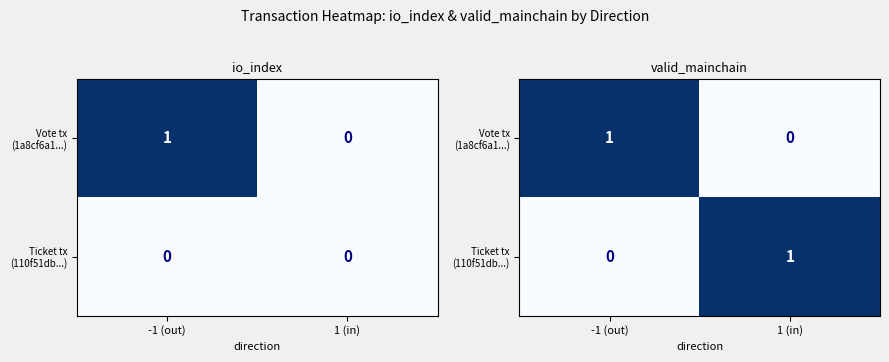

How many values in the Ticket tx (110f51db...) series are below 1?

1